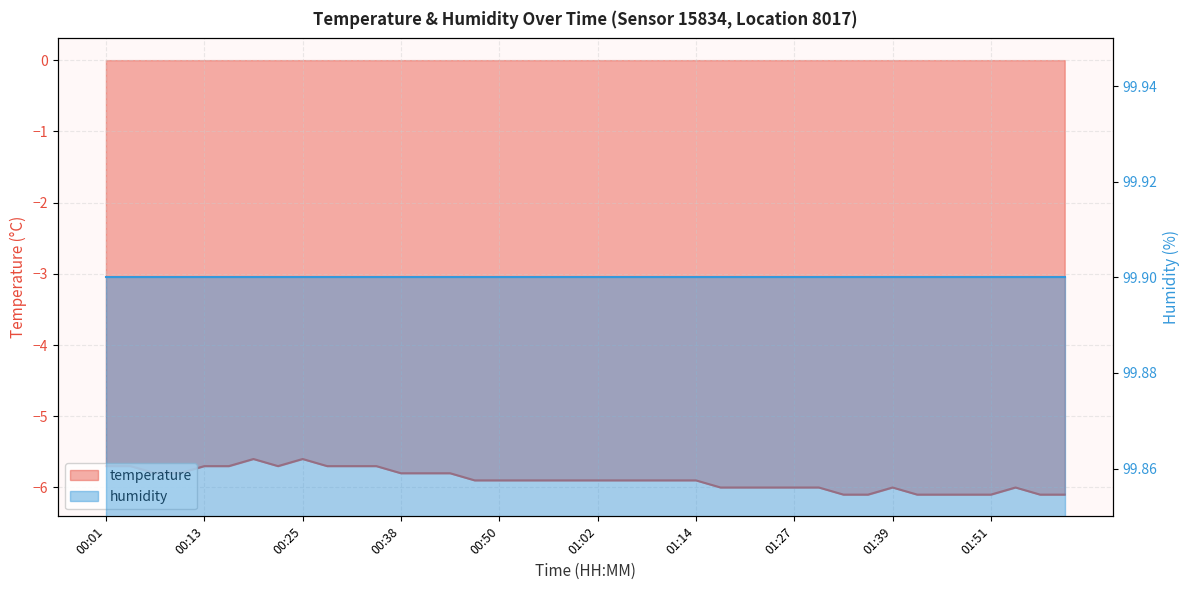

The chart shows a value of -3.4 at 00:19. True or false?

False